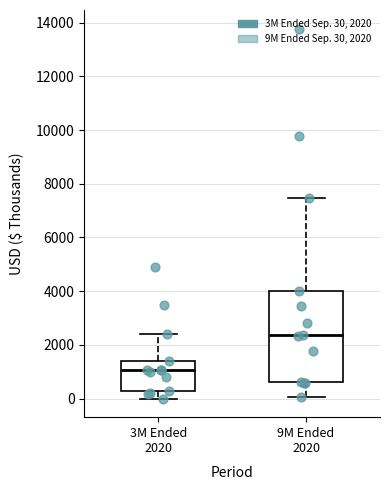

Which box's median line is the lowest?

3M Ended 2020